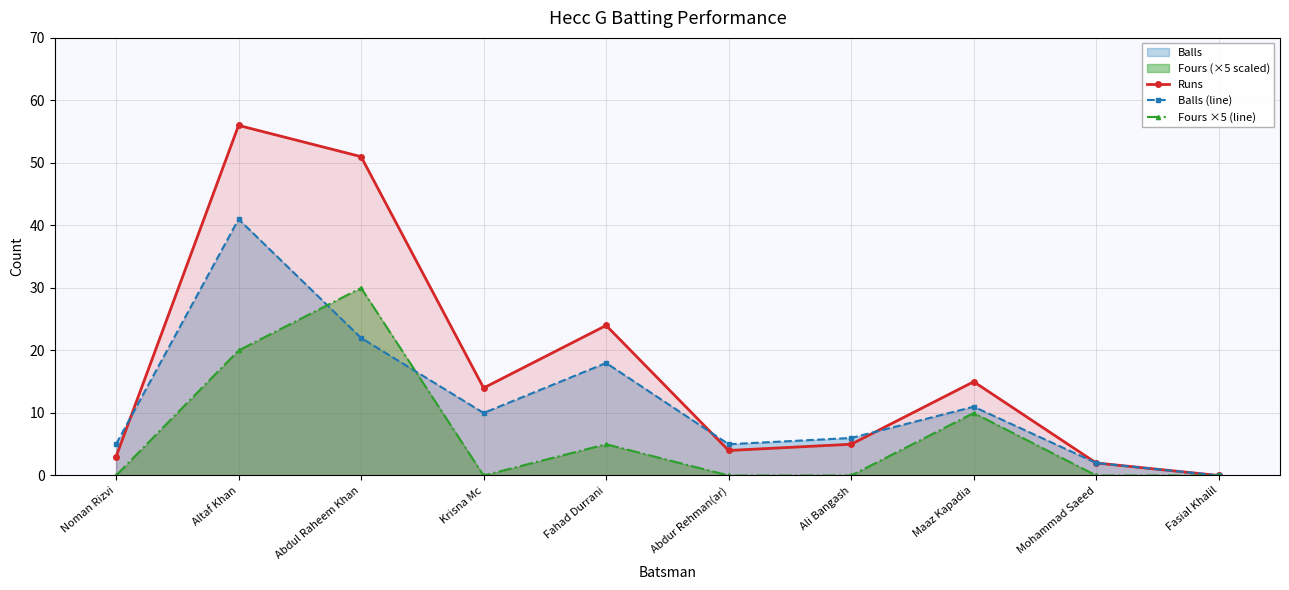

What is the average value of the Balls (line) series?

12